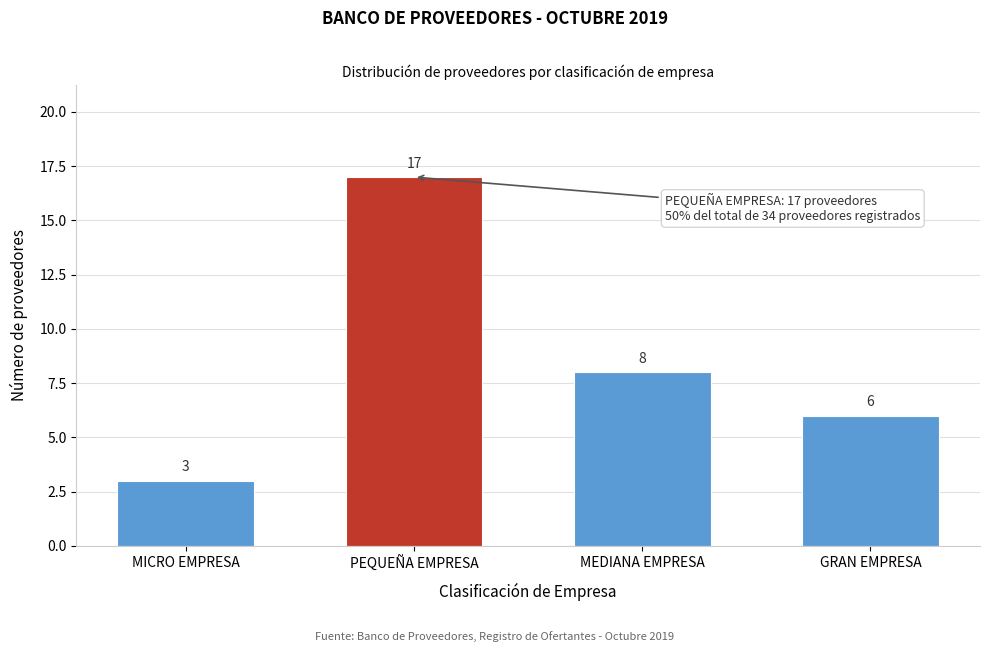

Reading right to left, extract all data points from this chart.

6	8	17	3